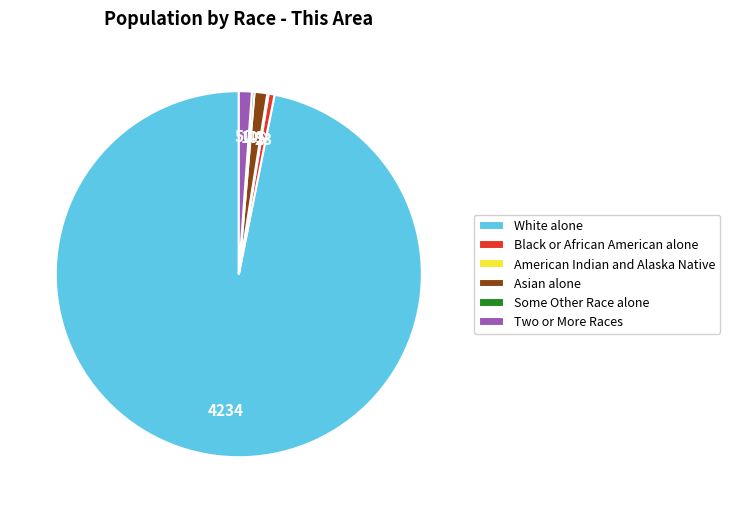

True or false: White alone accounts for 97% of the total.

True